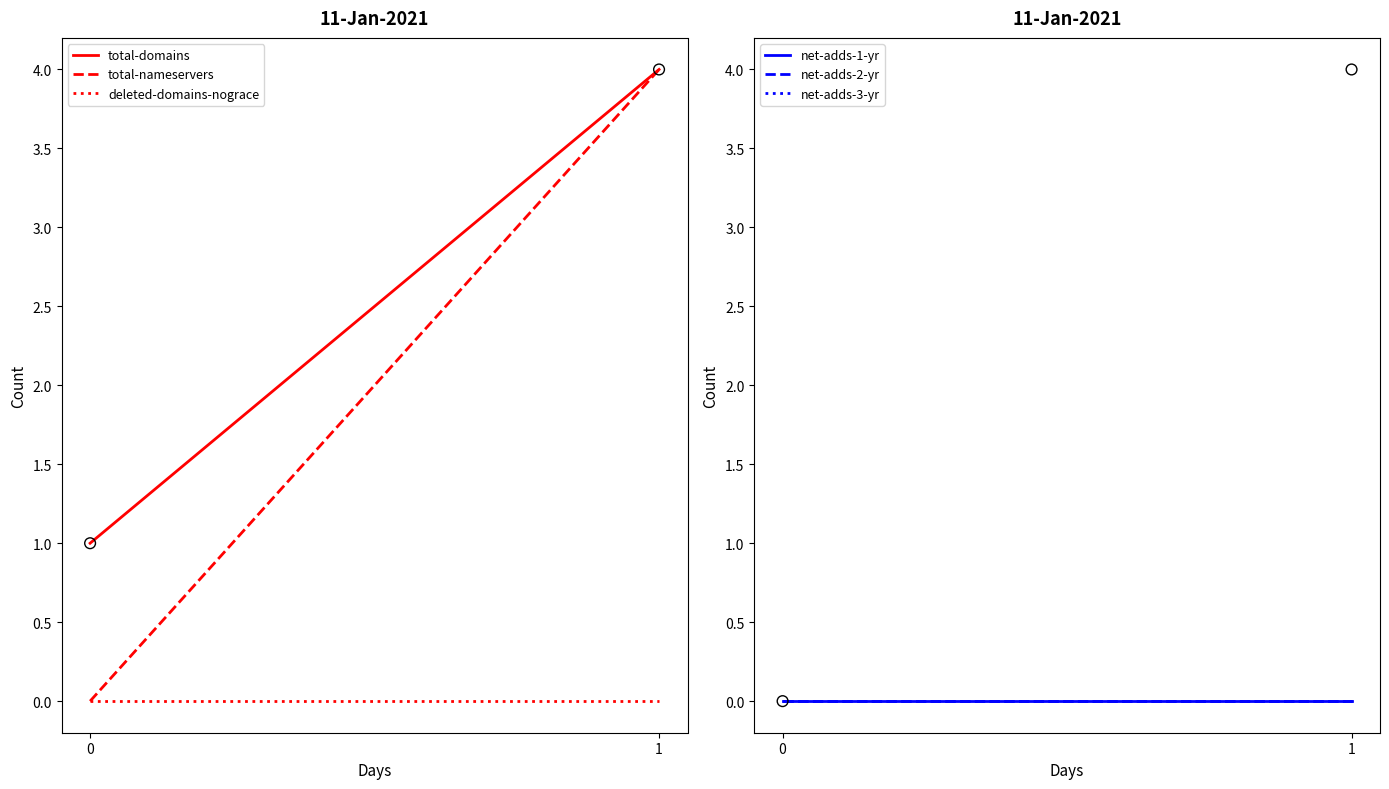

Is the value of net-adds-2-yr at 1 greater than the value of net-adds-3-yr at 0?

No